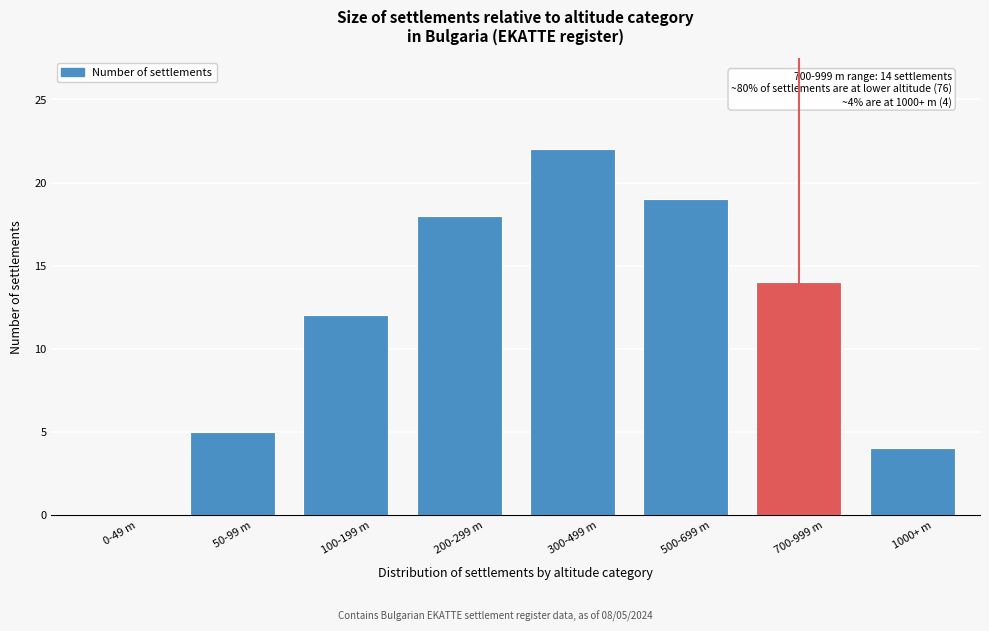

Reading left to right, extract all data points from this chart.

0-49 m=0	50-99 m=5	100-199 m=12	200-299 m=18	300-499 m=22	500-699 m=19	700-999 m=14	1000+ m=4